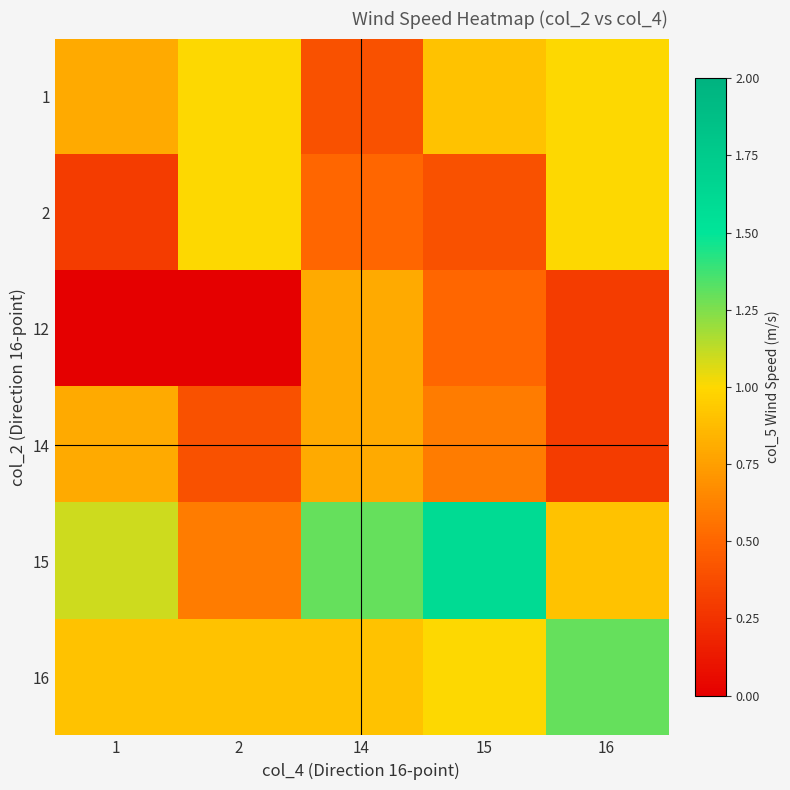

Reading left to right, what are all the values shown in this chart?

1: 1=0.8	2=1.0	14=0.4	15=0.9	16=1.0
2: 1=0.3	2=1.0	14=0.5	15=0.4	16=1.0
12: 1=0.0	2=0.0	14=0.8	15=0.5	16=0.3
14: 1=0.8	2=0.4	14=0.8	15=0.6	16=0.3
15: 1=1.1	2=0.6	14=1.3	15=1.6	16=0.9
16: 1=0.9	2=0.9	14=0.9	15=1.0	16=1.3